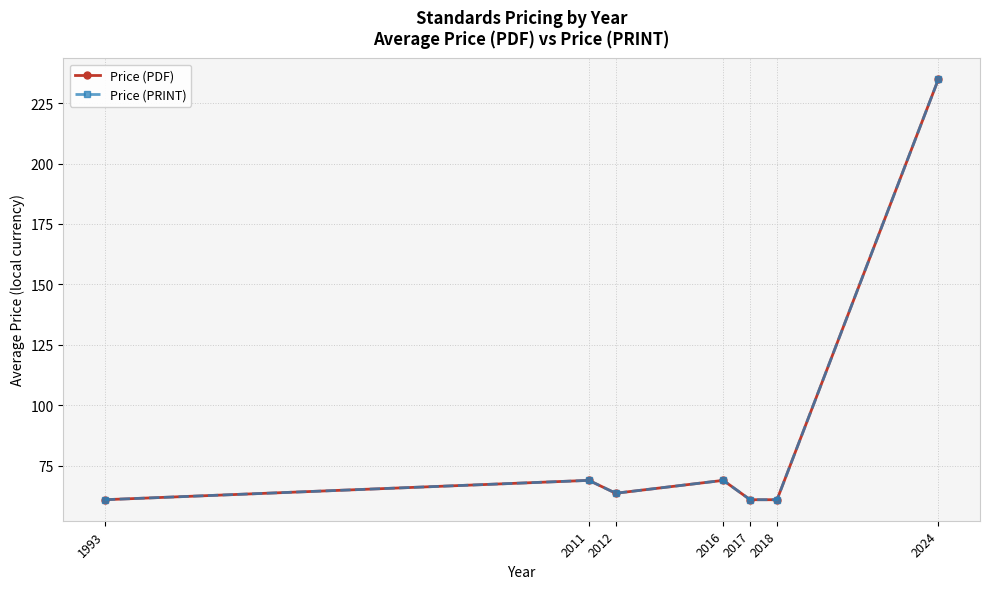

Which has a higher value, 2024 or 2016?

2024